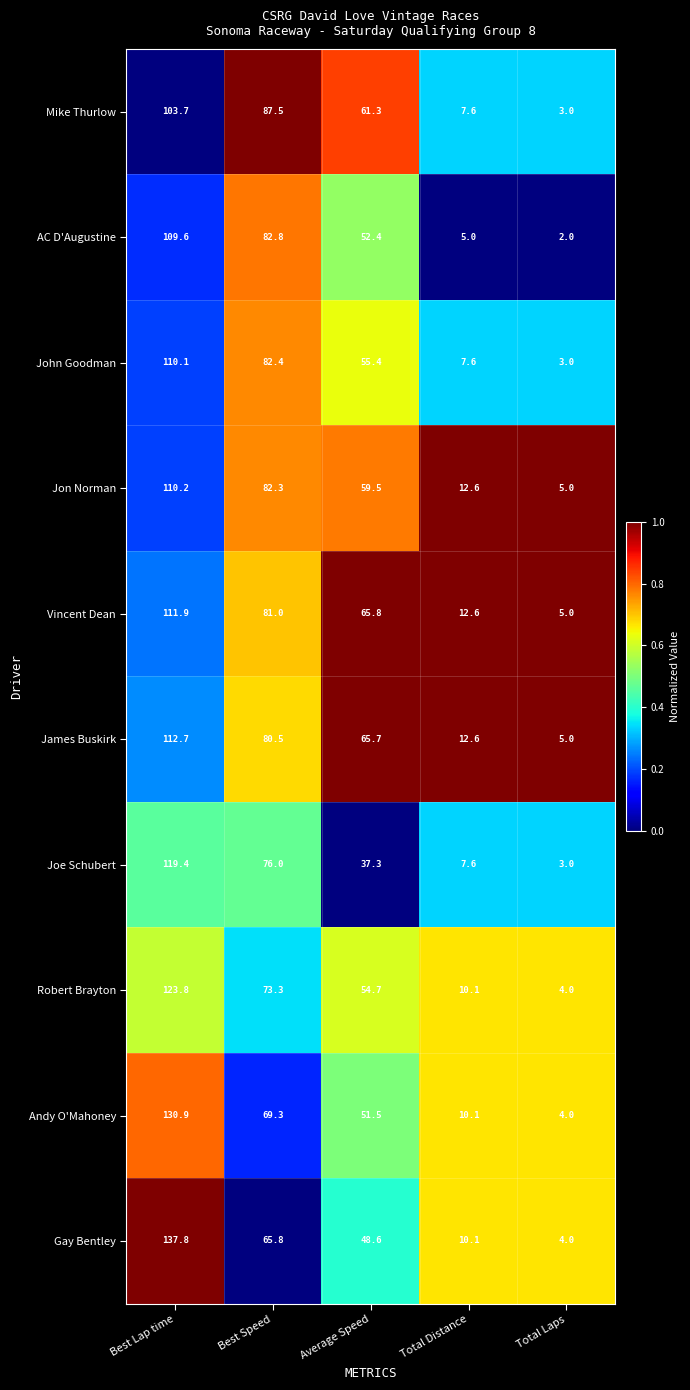

Is it true that AC D'Augustine equals 8.4 at Total Distance?

False